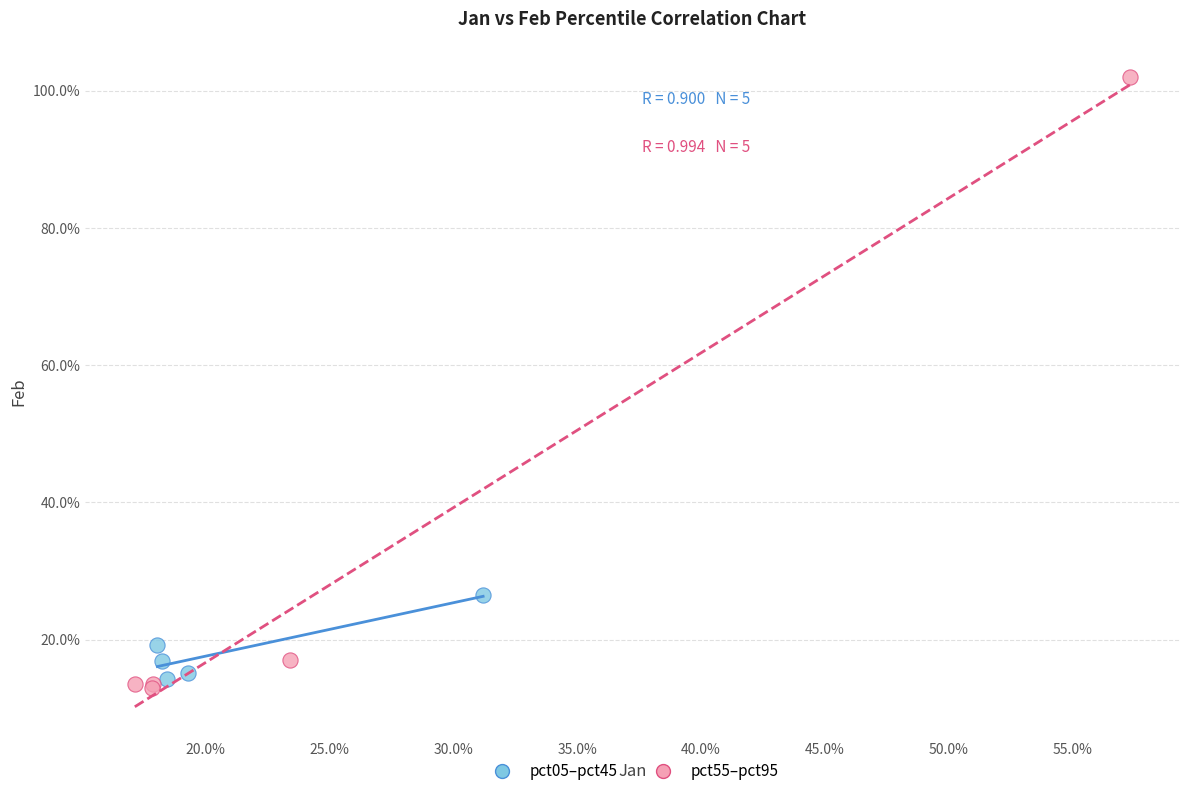

Which series contains the lowest Y value?

pct55–pct95